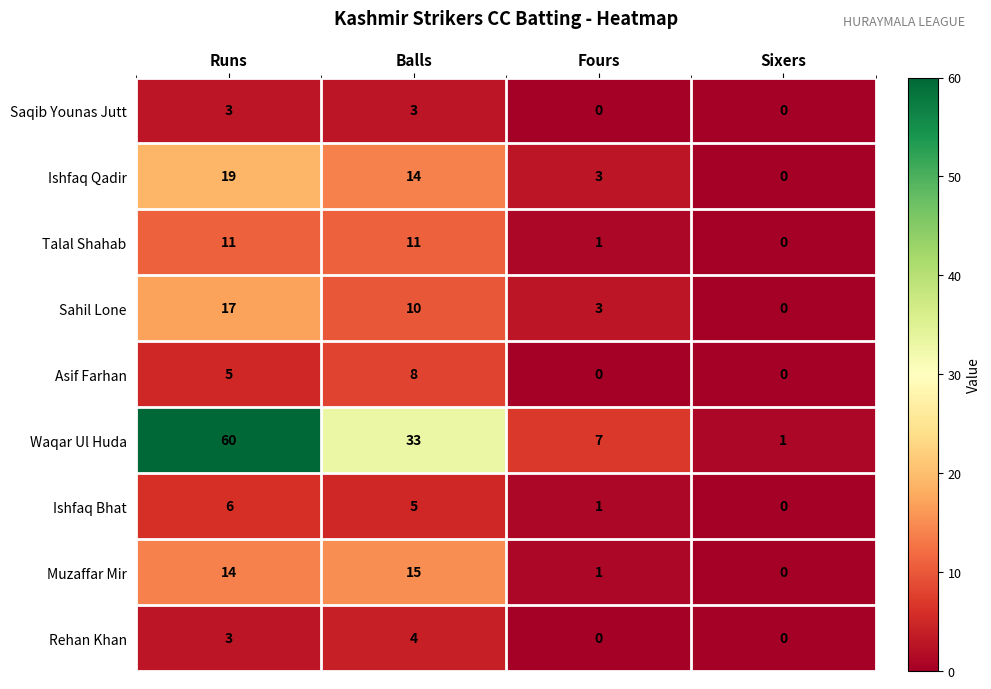

Rank the series by their maximum value, from highest to lowest.

Waqar Ul Huda, Ishfaq Qadir, Sahil Lone, Muzaffar Mir, Talal Shahab, Asif Farhan, Ishfaq Bhat, Rehan Khan, Saqib Younas Jutt